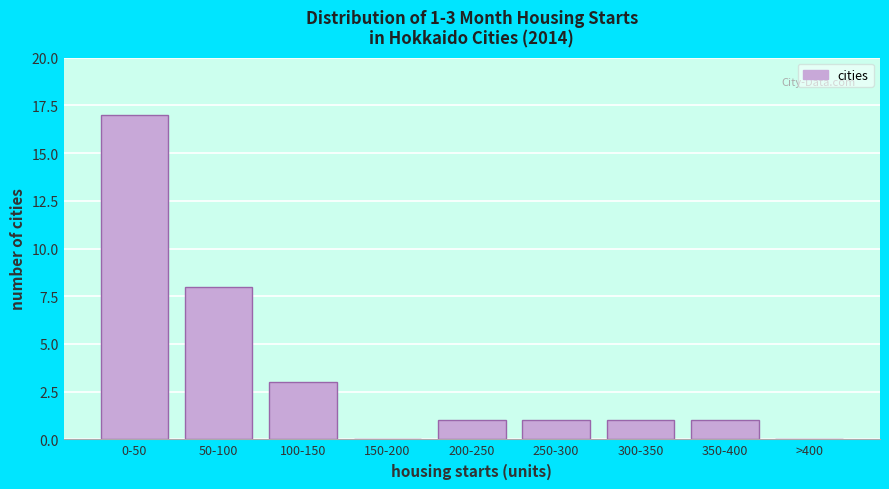

Reading left to right, what are all the values shown in this chart?

0-50=17	50-100=8	100-150=3	150-200=0	200-250=1	250-300=1	300-350=1	350-400=1	>400=0